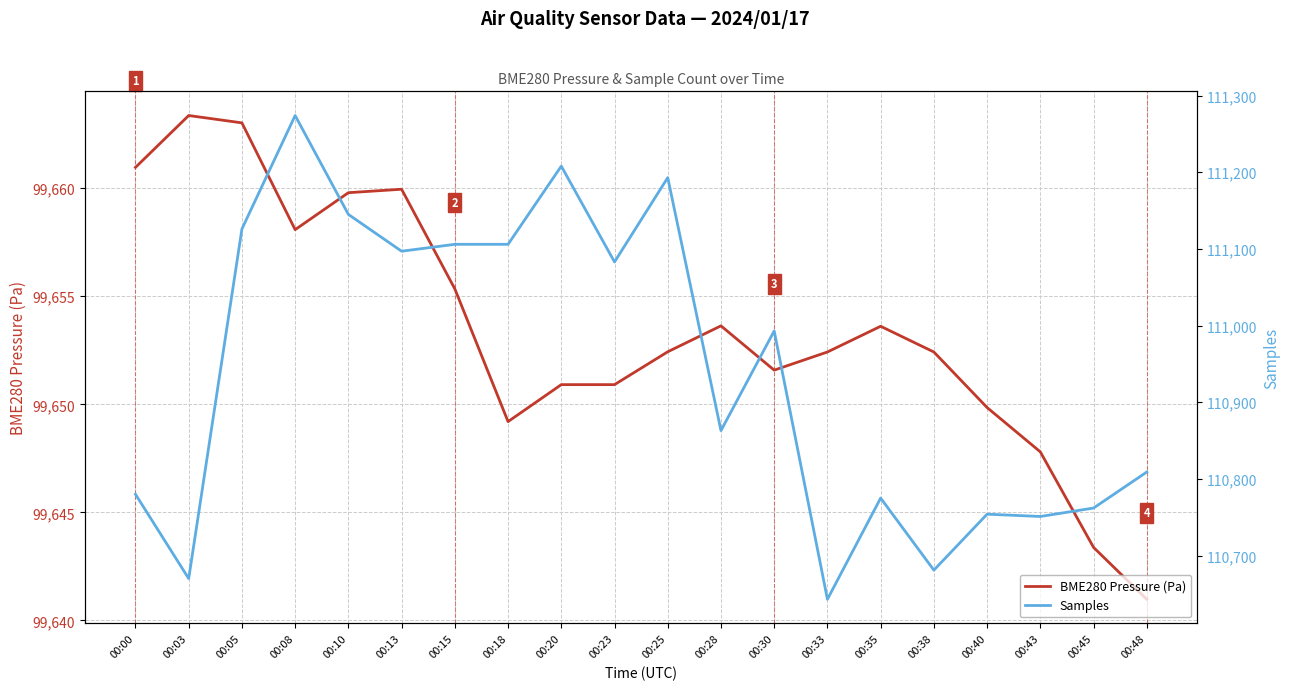

Which has a higher value, 00:40 or 00:30?

00:30